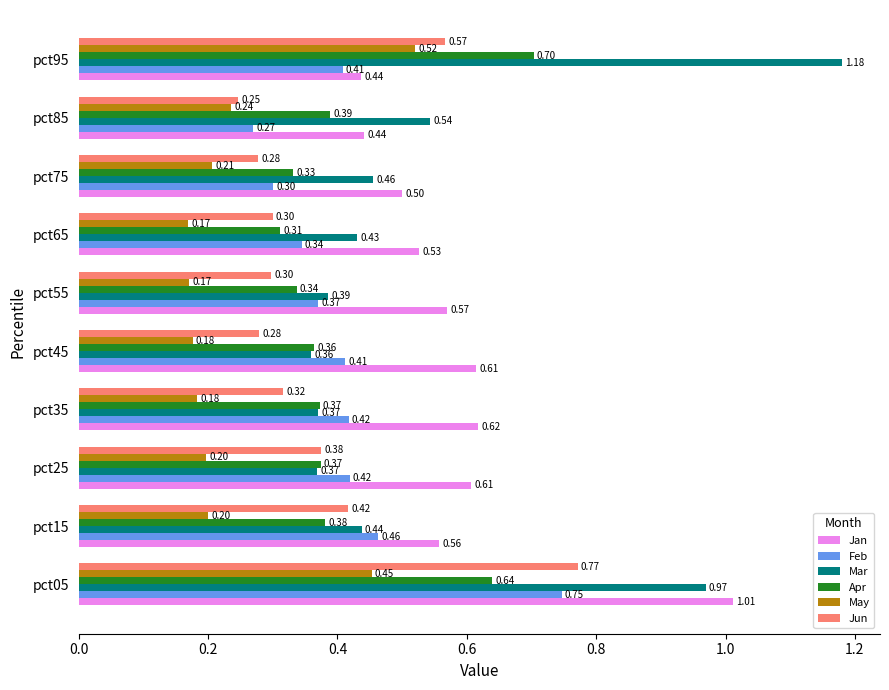

What is the sum of the Feb values at pct75 and pct55?

0.7